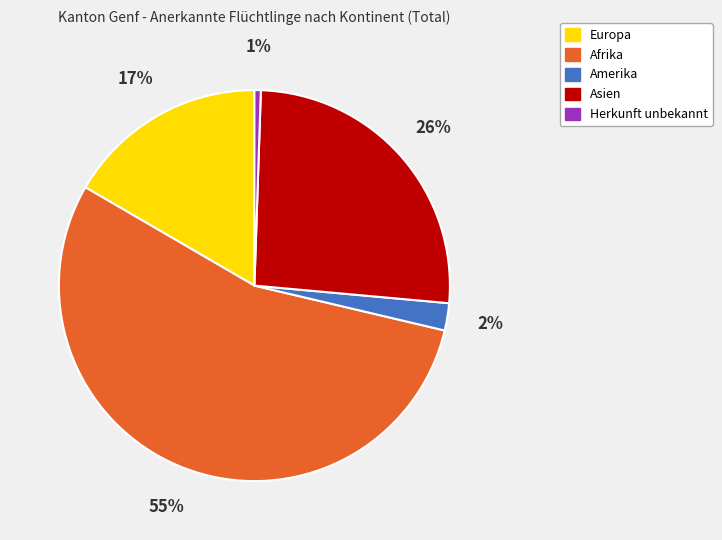

To the nearest percent, what percentage of the pie is Amerika?

2%